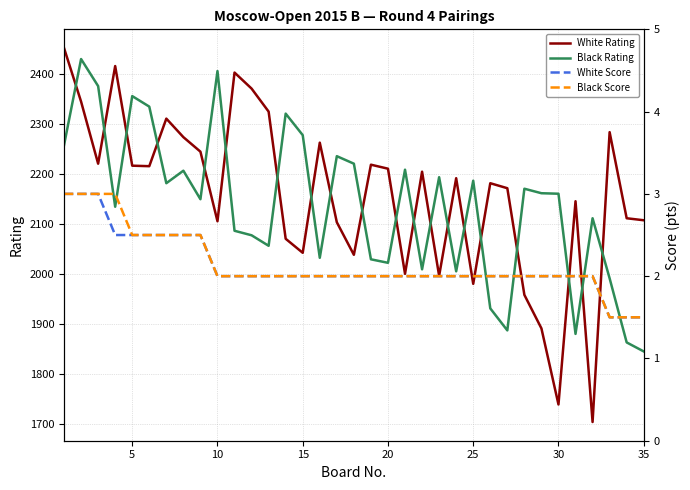

True or false: Black Rating and Black Score intersect in this chart.

False